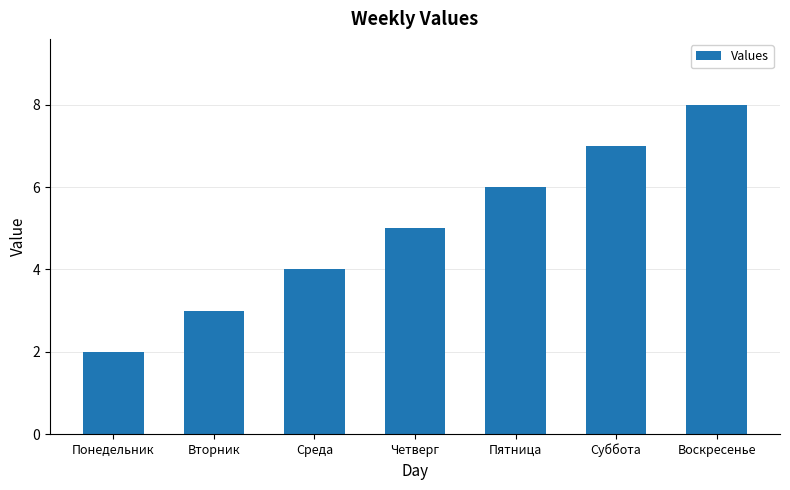

What is the difference between the second highest and minimum values?

5